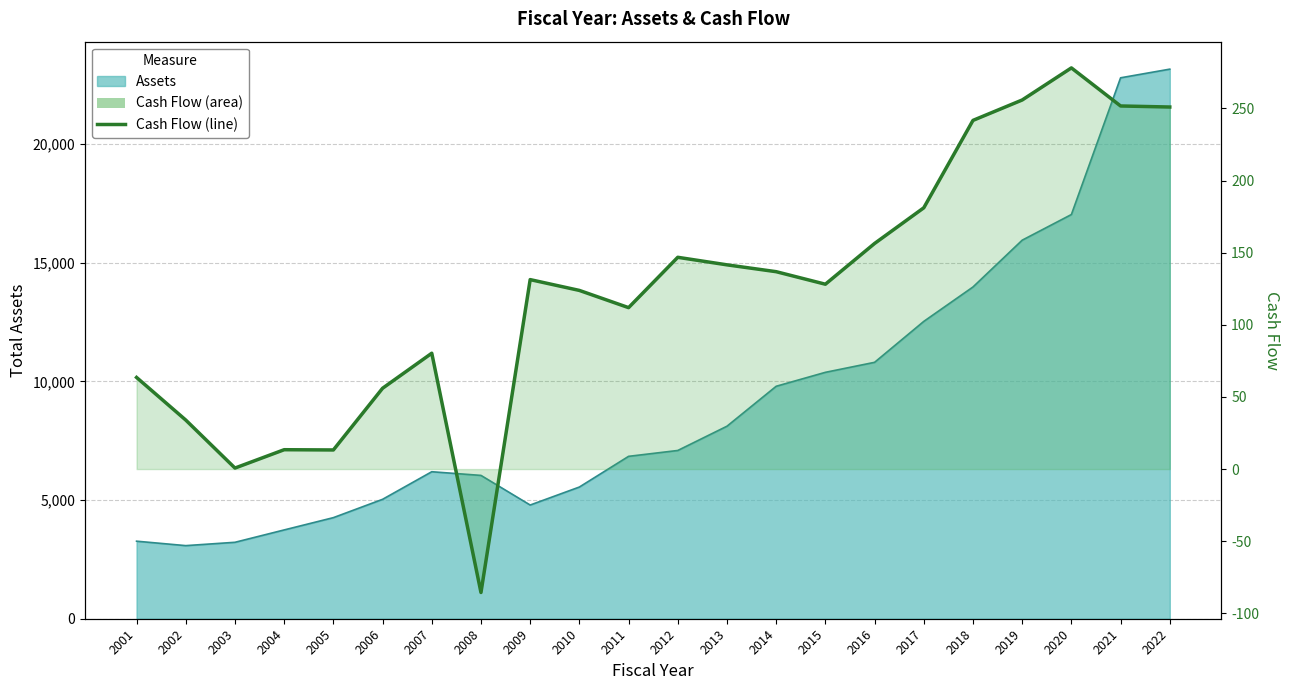

Which category has the highest value across all series?

2020